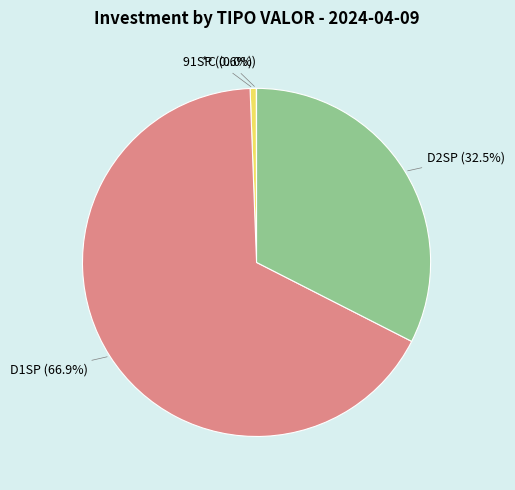

What is the total percentage of 91SP and D2SP?

33.1%